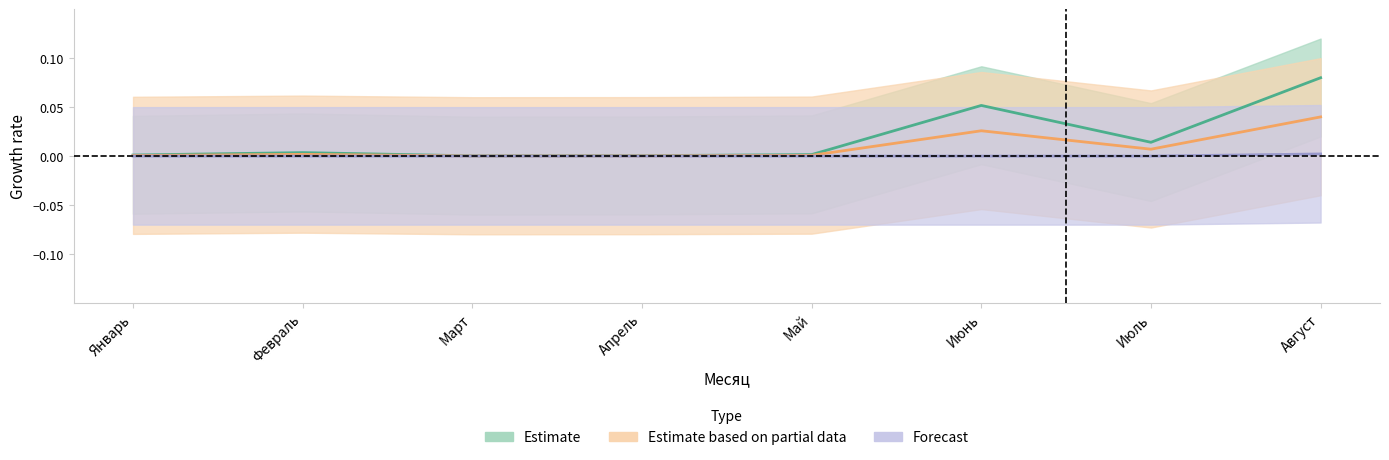

Count the number of categories in the chart.

8